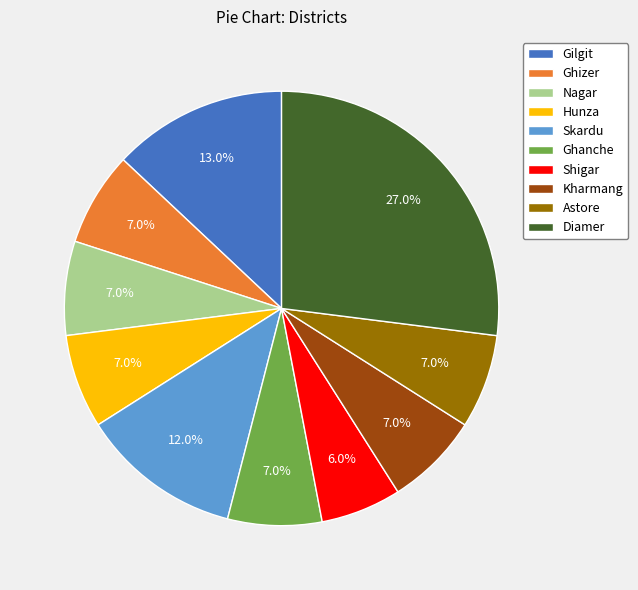

Which slice is the largest?

Diamer